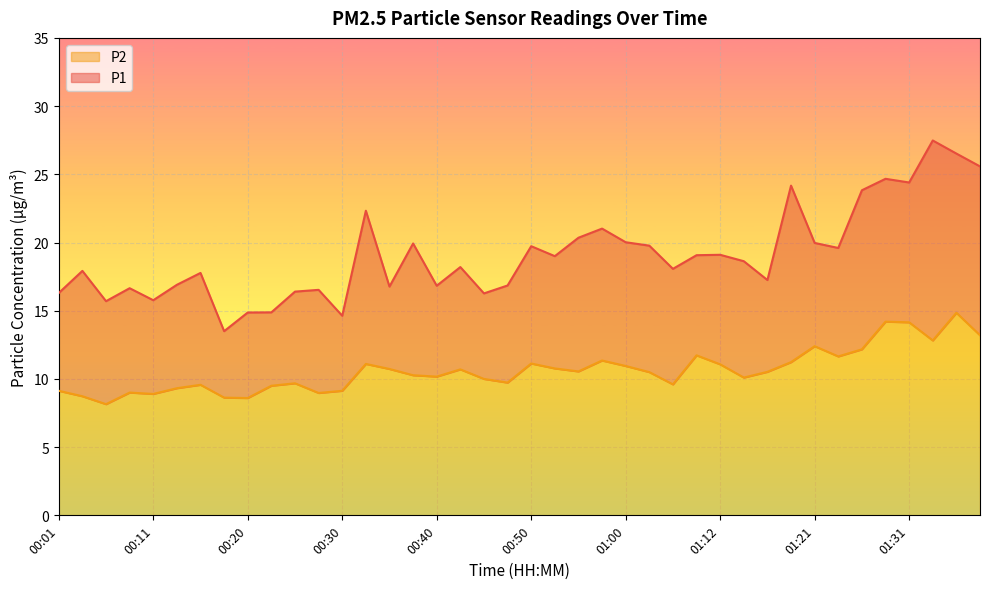

Which series has the largest total across all categories?

P1